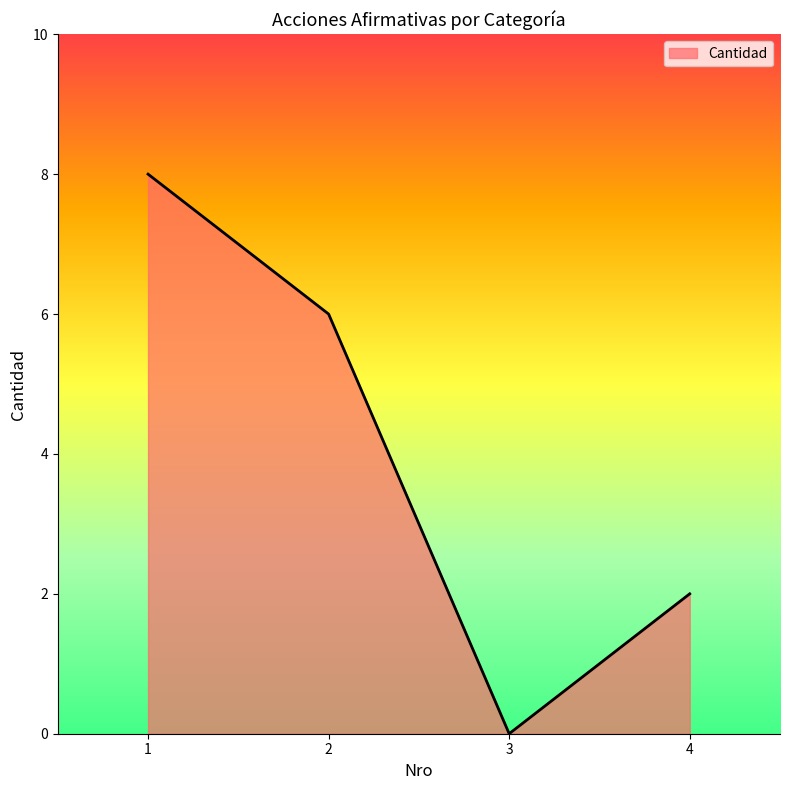

What is the change in value from 2 to 4?

-4